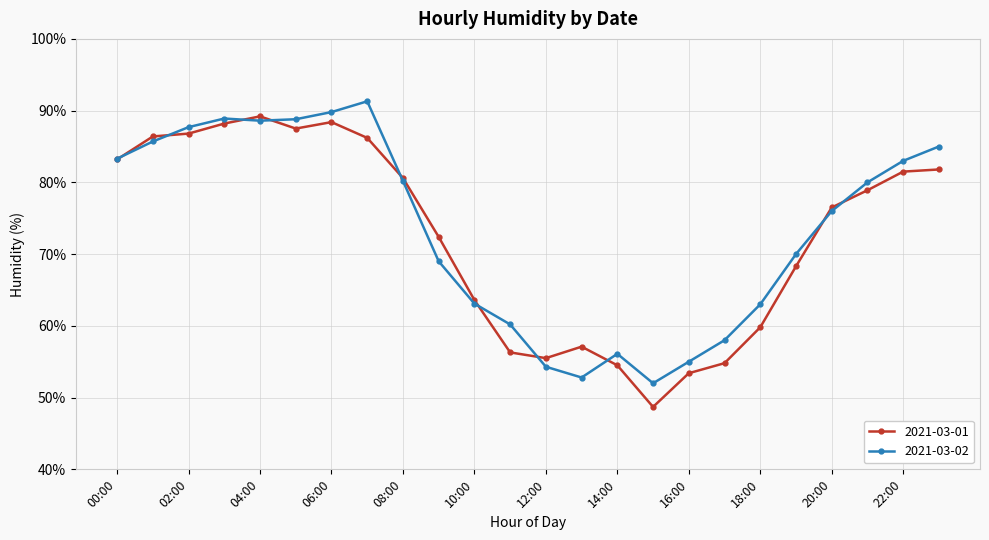

What is the value of the 2021-03-02 point at the 16th from the left?

52.0